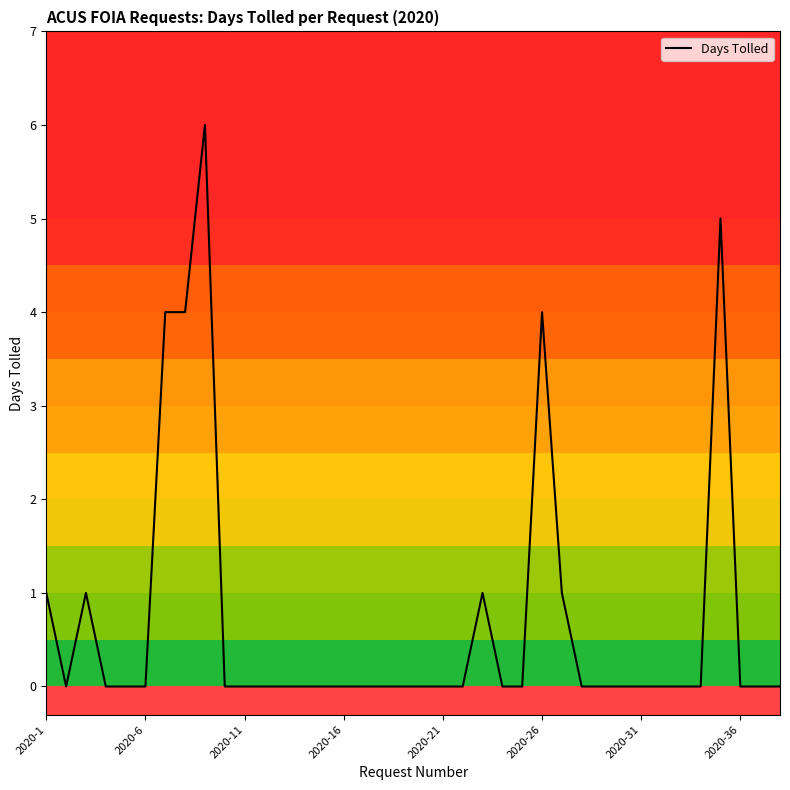

What is the greatest value displayed?

6